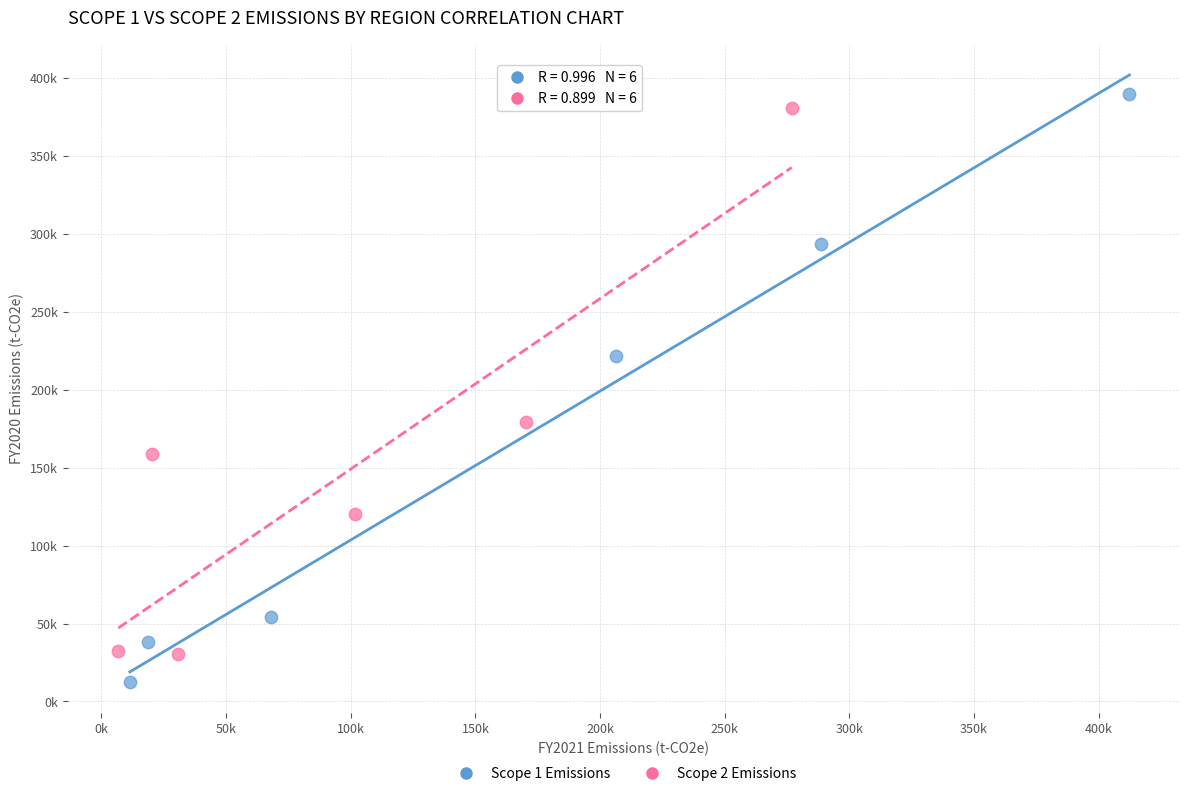

Which series contains the highest Y value?

Scope 1 Emissions